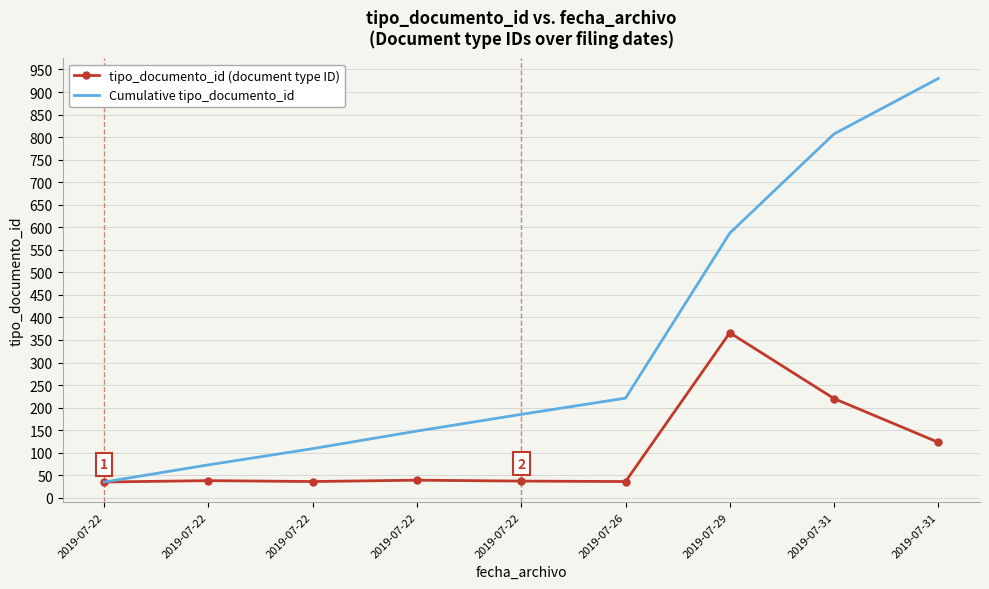

What are all the series names shown in the legend?

tipo_documento_id (document type ID), Cumulative tipo_documento_id